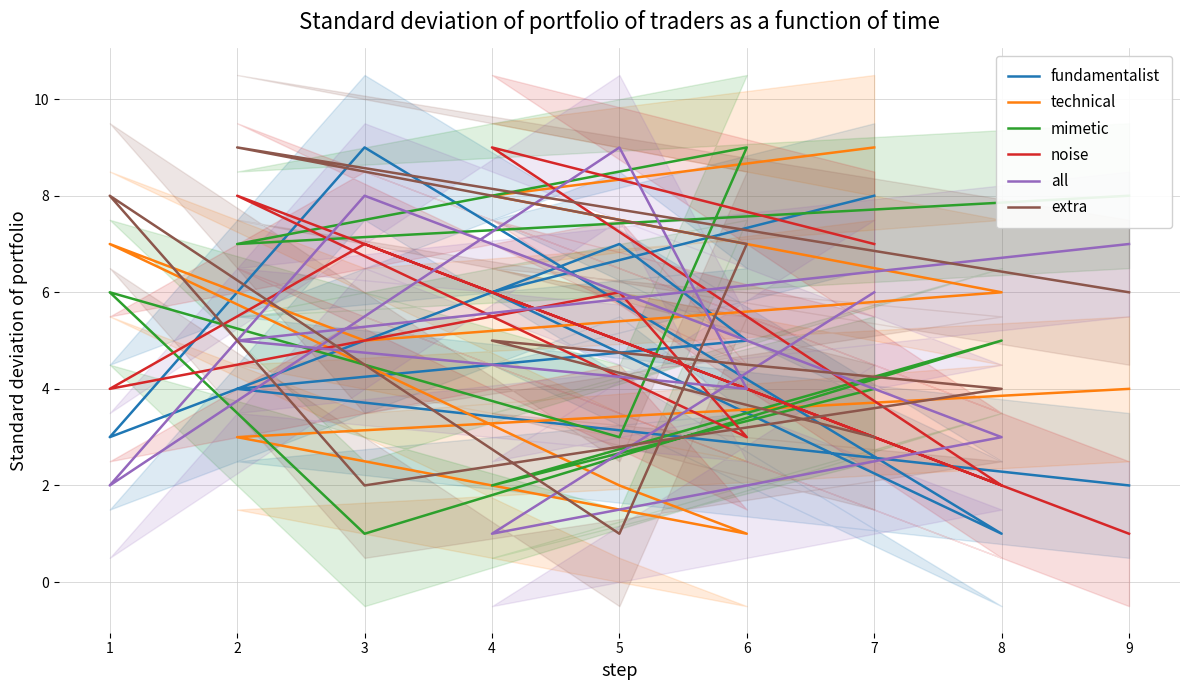

Is it true that extra equals 11 at 6?

False